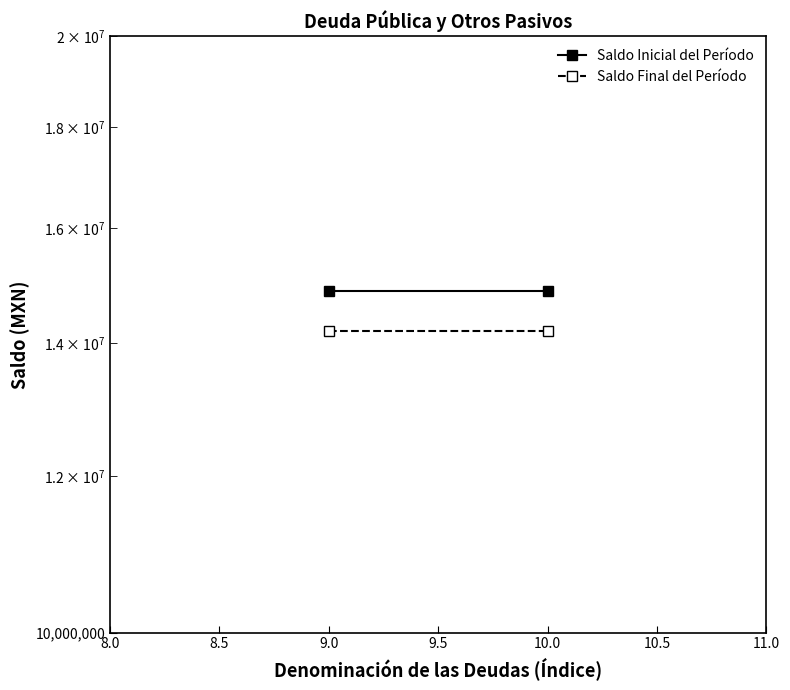

The value of Saldo Final del Período at 9.0 is 25102583.9. True or false?

False